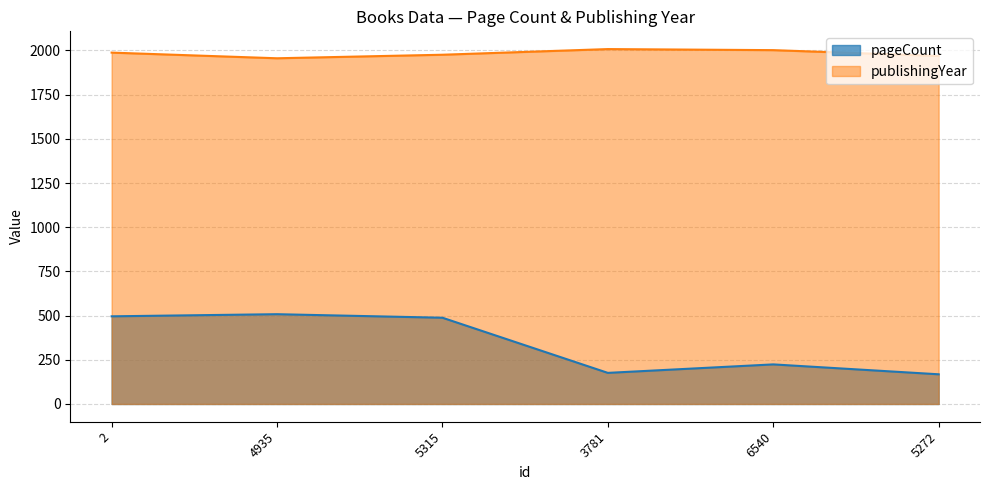

Which category has the highest value in the publishingYear series?

3781